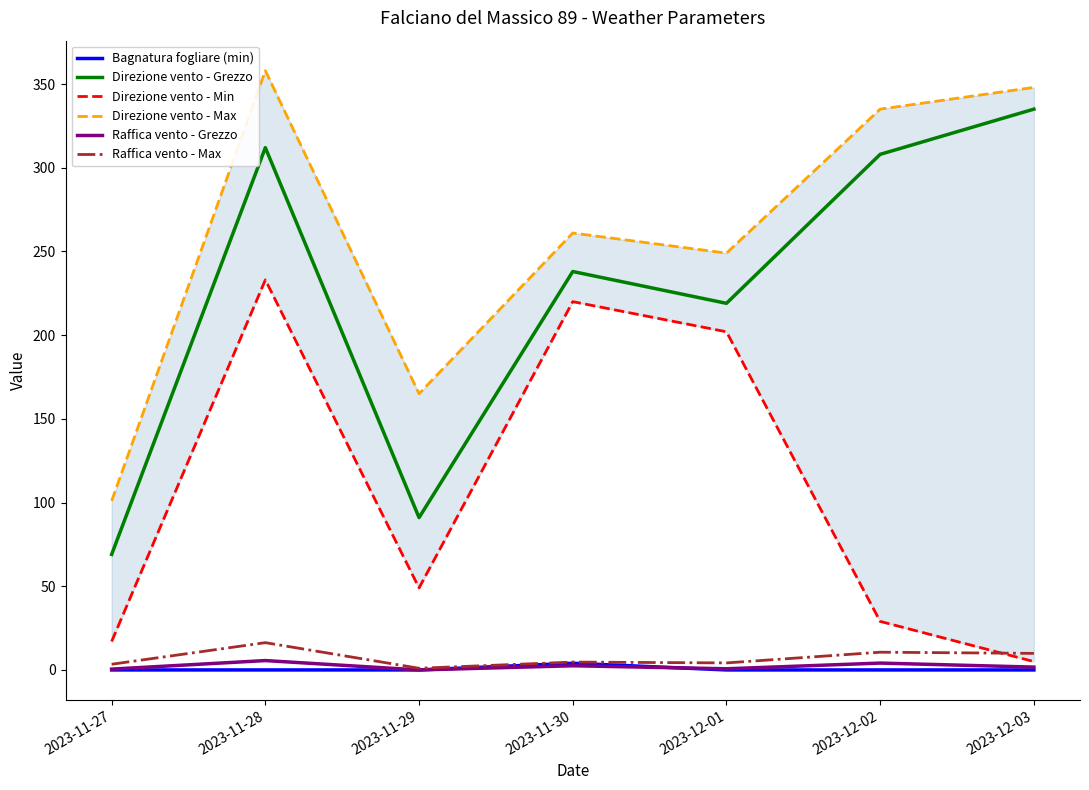

True or false: Direzione vento - Min has a value of 12.6 at 2023-11-29.

False